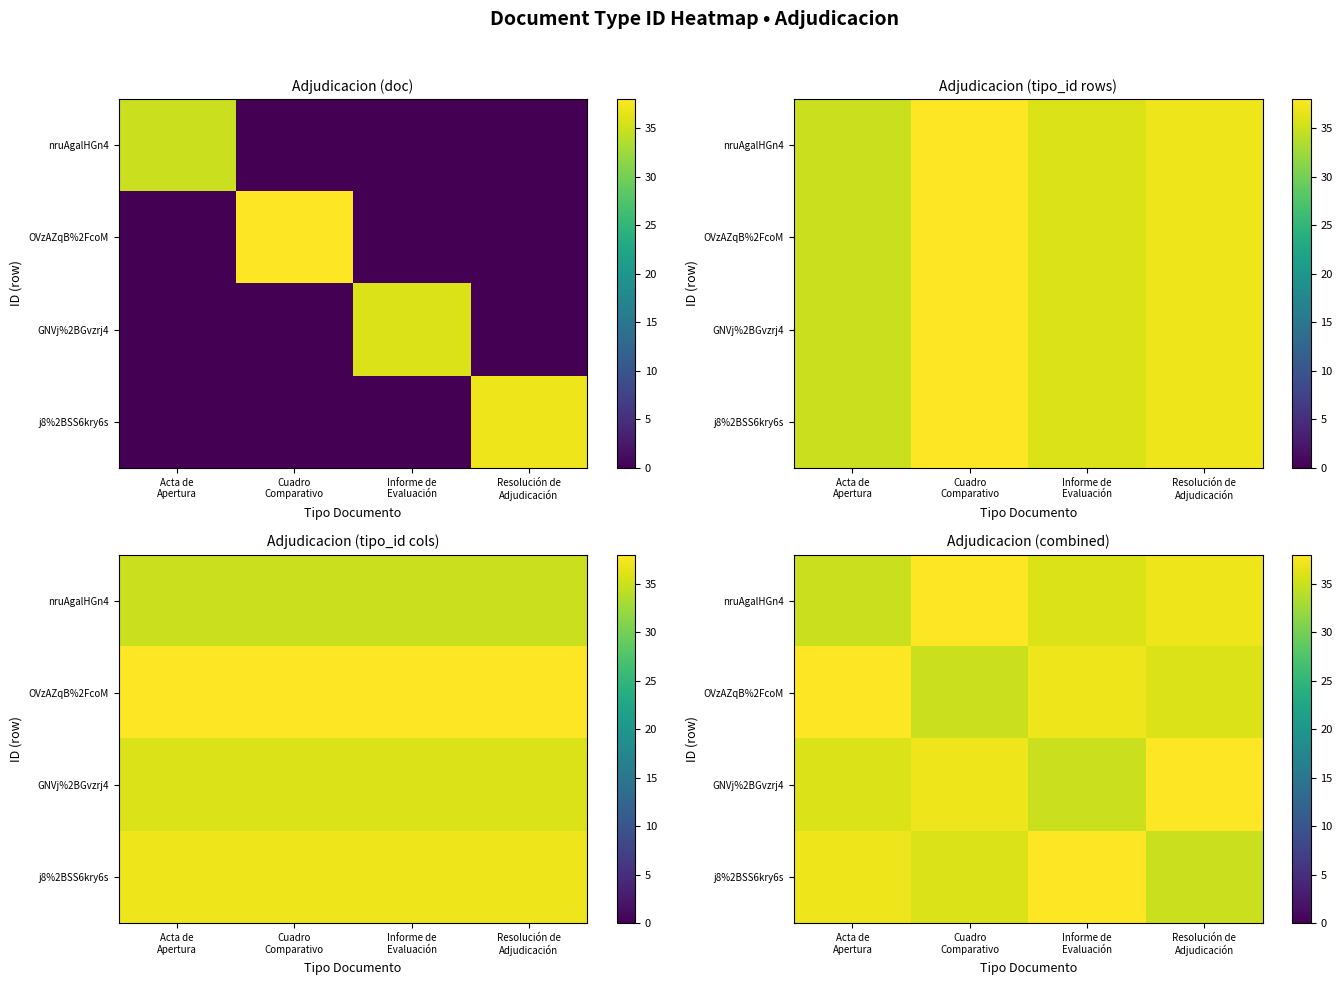

What value does the nruAgalHGn4 series have at Informe de Evaluación?

36